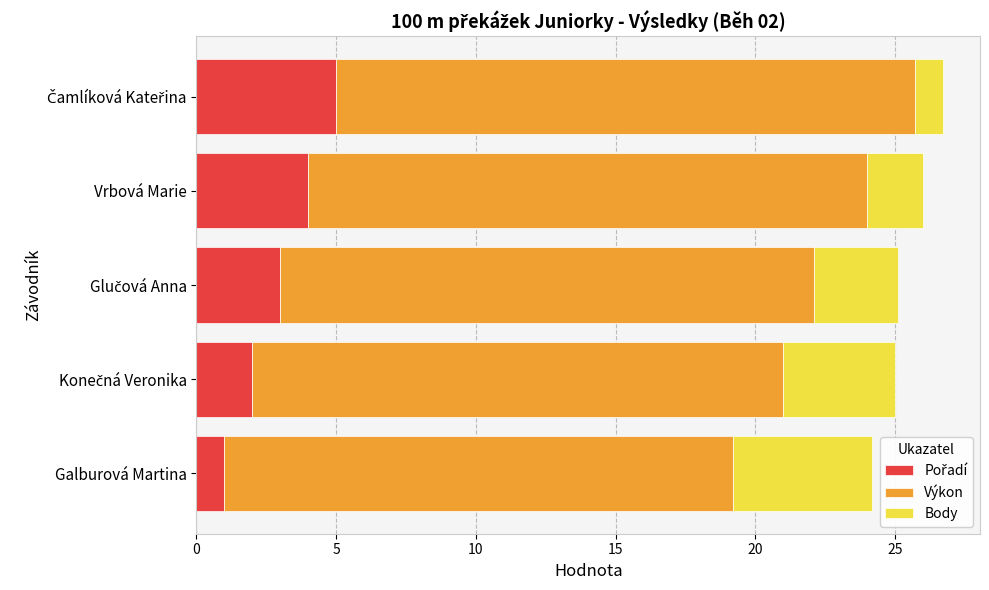

At Čamlíková Kateřina, list the series in order from largest to smallest.

Výkon, Pořadí, Body